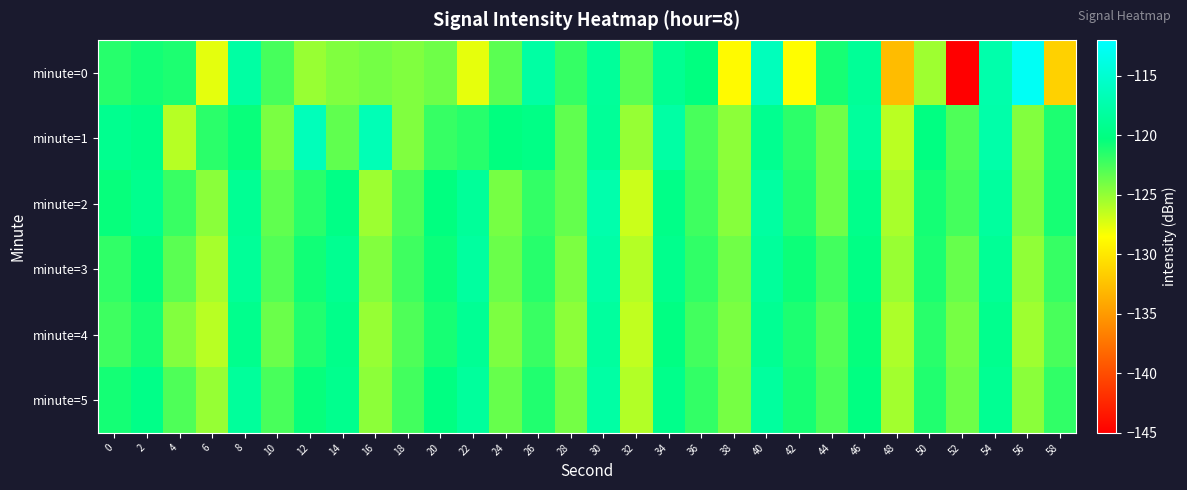

Which series changed the most between 10 and 52?

minute=0